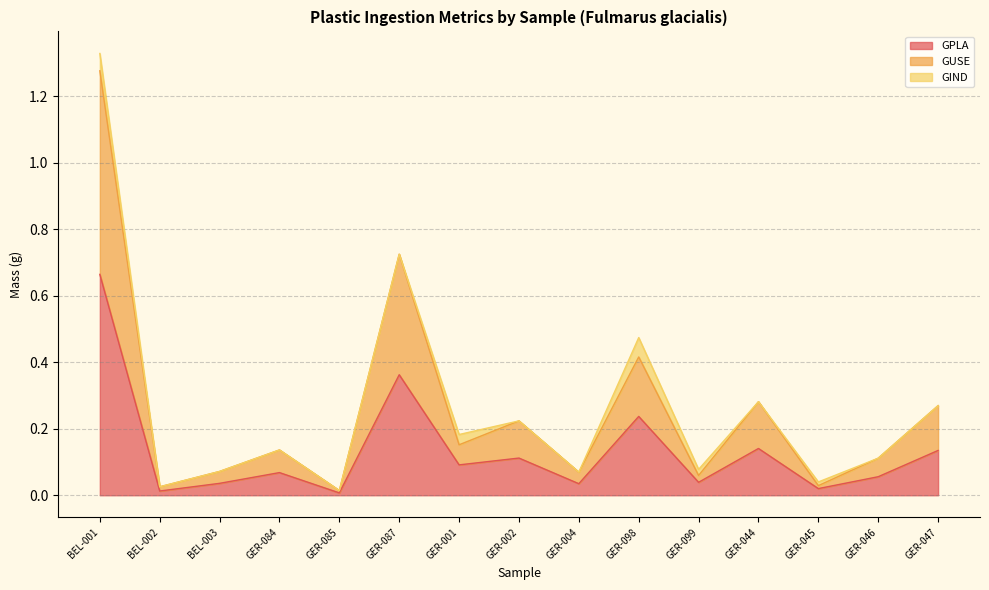

What are all the series names shown in the legend?

GPLA, GUSE, GIND